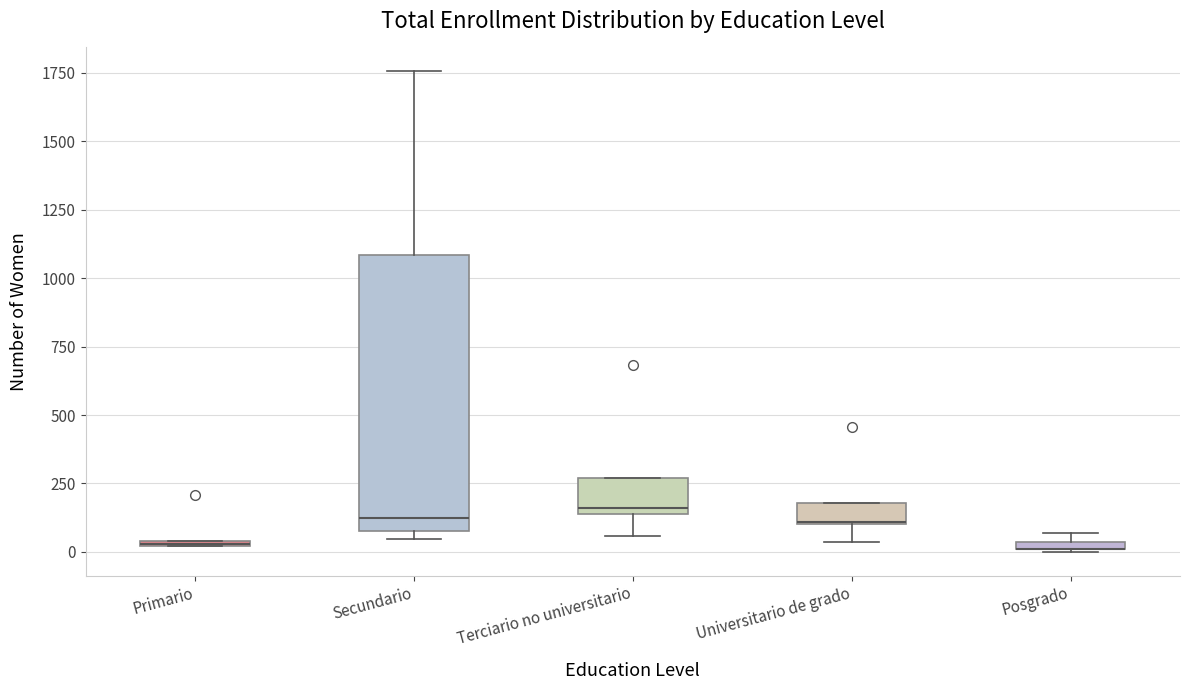

Which box is the tallest, from its lower edge to its upper edge?

Secundario